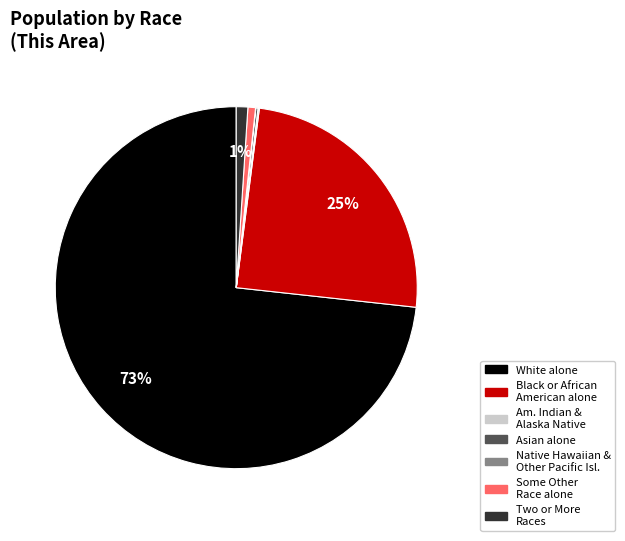

Is it true that Black or African American alone is 25% of the pie?

True